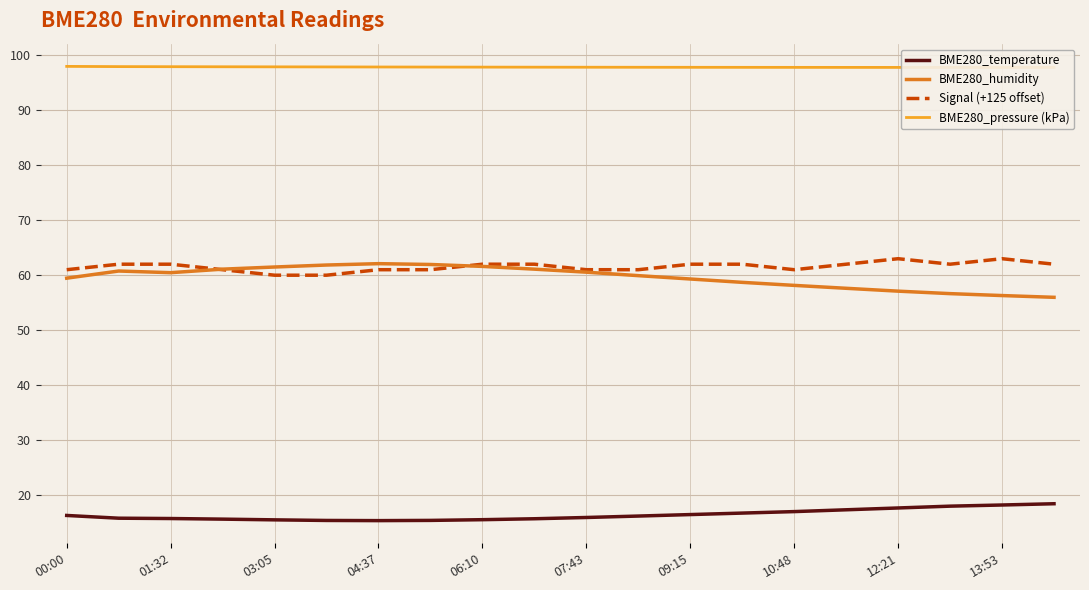

True or false: BME280_temperature and BME280_humidity cross at least once.

False